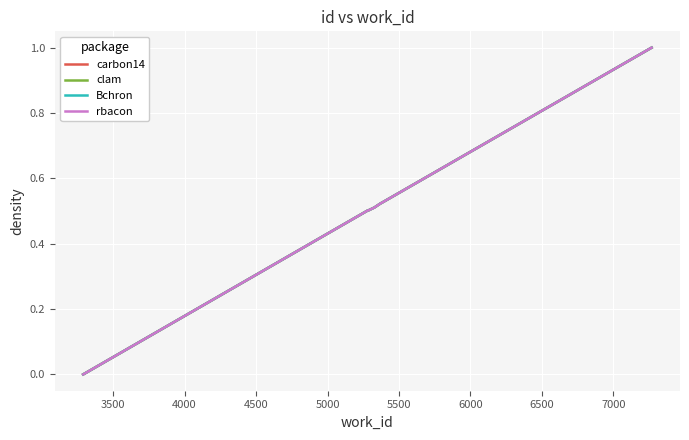

What is the value of the clam point at the 5th from the left?

0.5